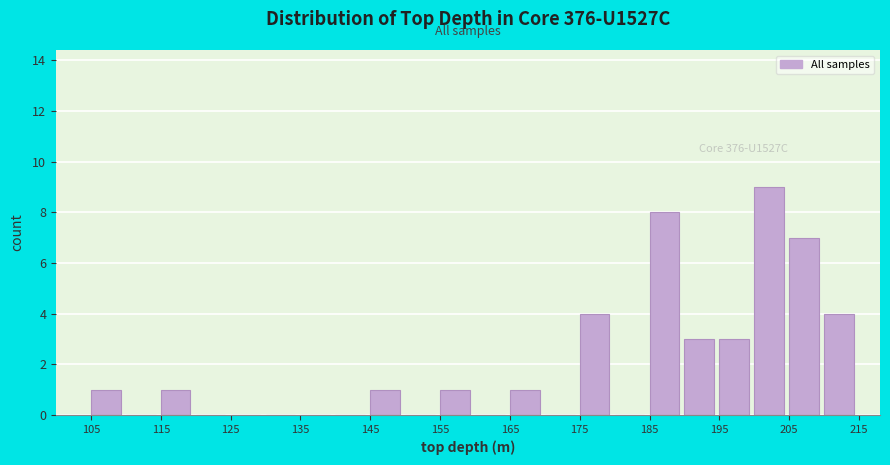

Which range on the x-axis has the tallest bar?

200 to 205